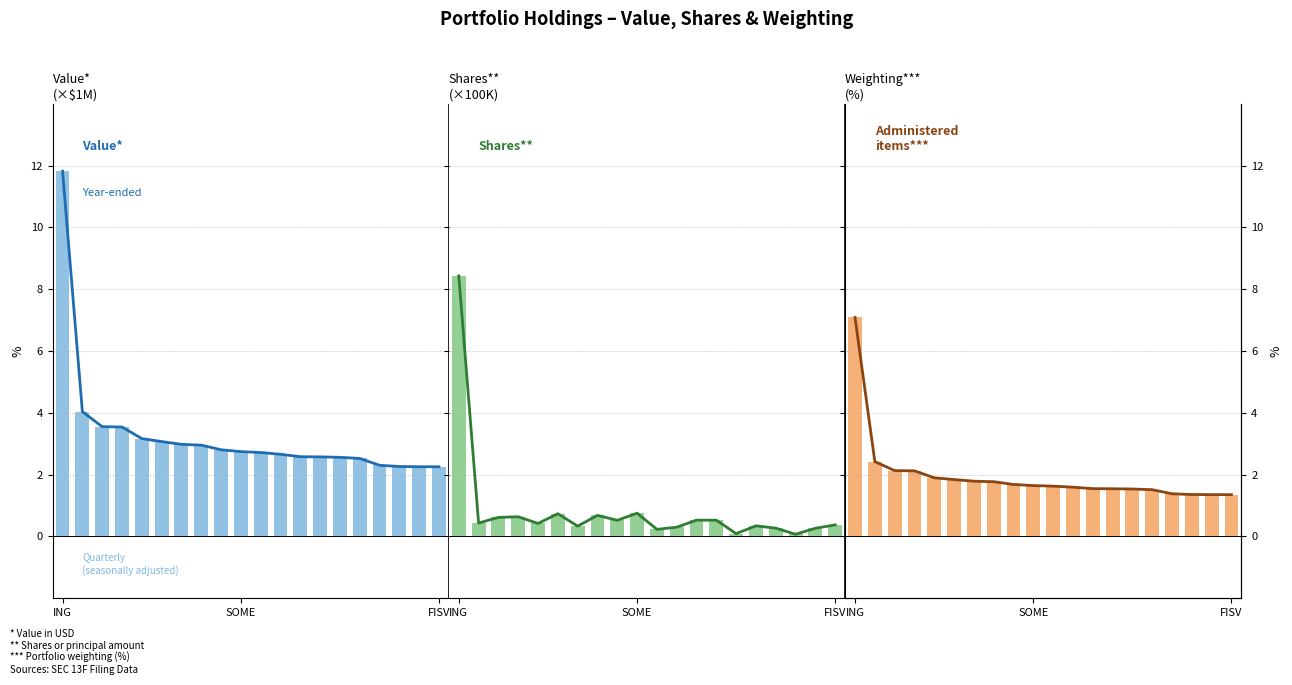

Which series has the widest spread of values?

Value (line)